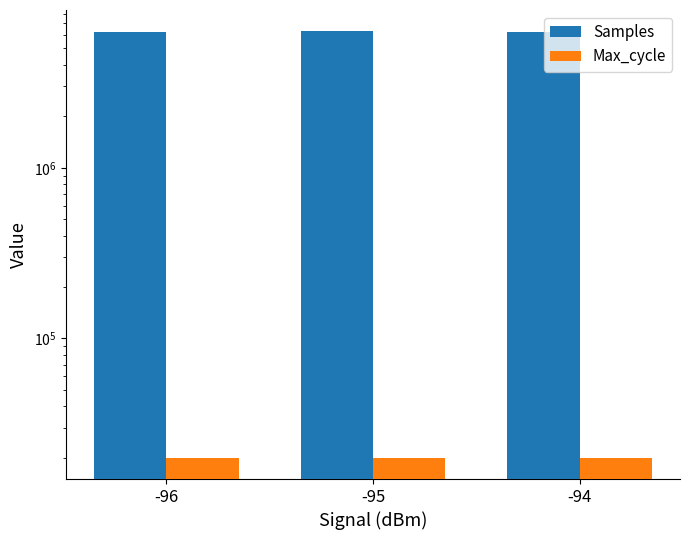

Which category has the lowest value in the Samples series?

-94